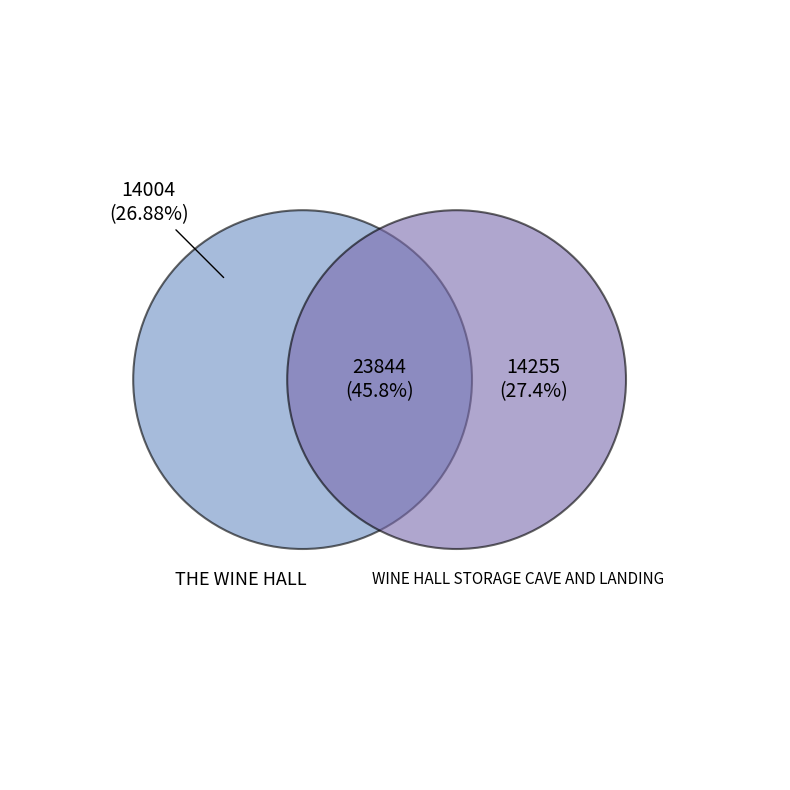

What is the smallest slice in the pie chart?

THE WINE HALL